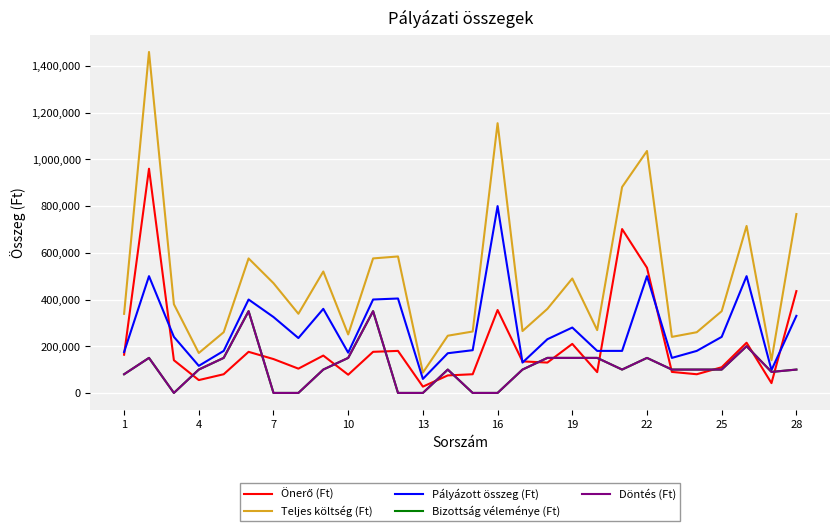

Is this an area chart (filled region under the line)?

No